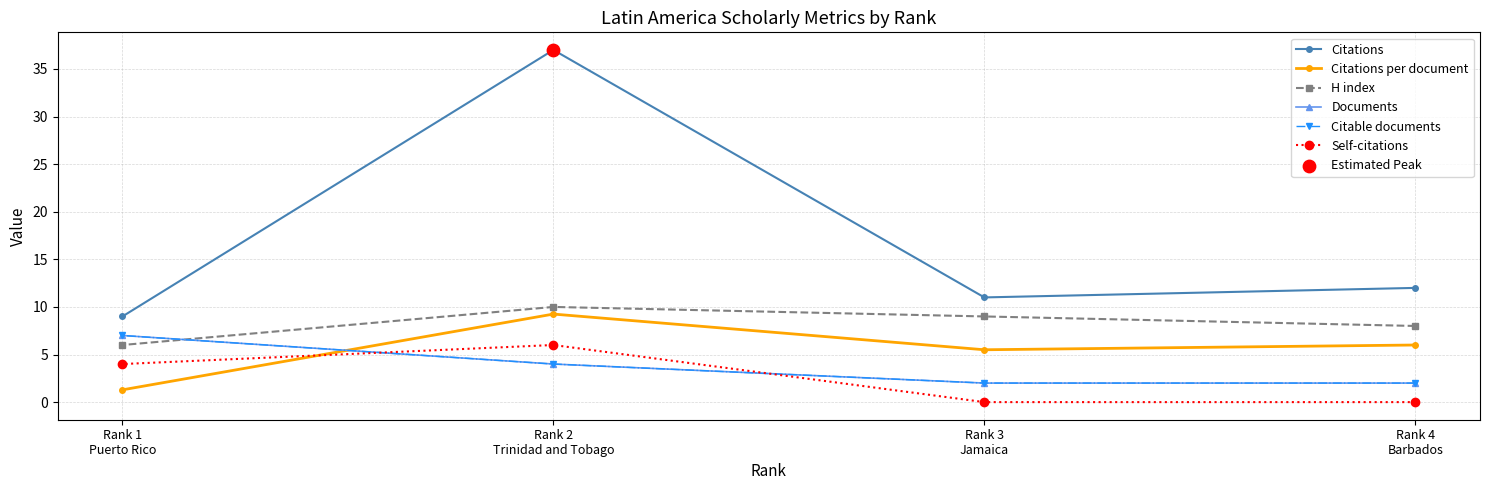

Which series contains the lowest Y value?

Self-citations